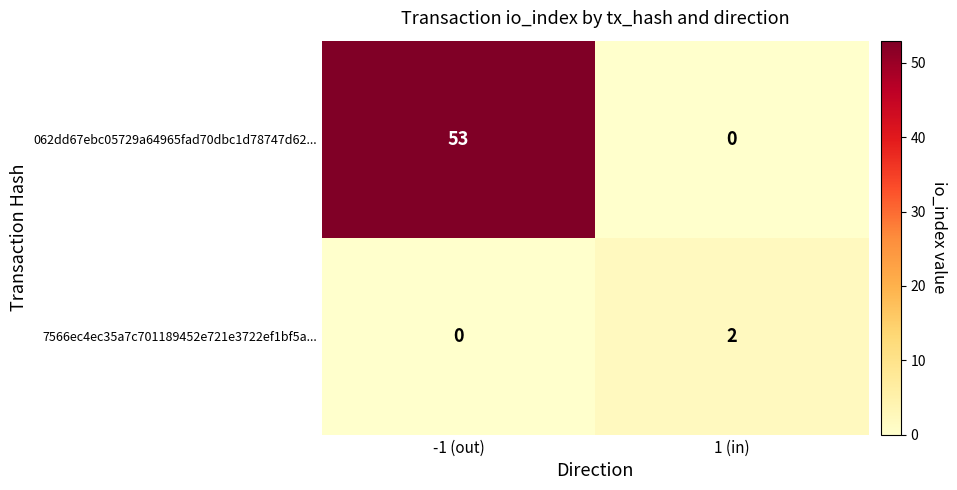

What is the spread (max minus min) of values at 1 (in)?

2